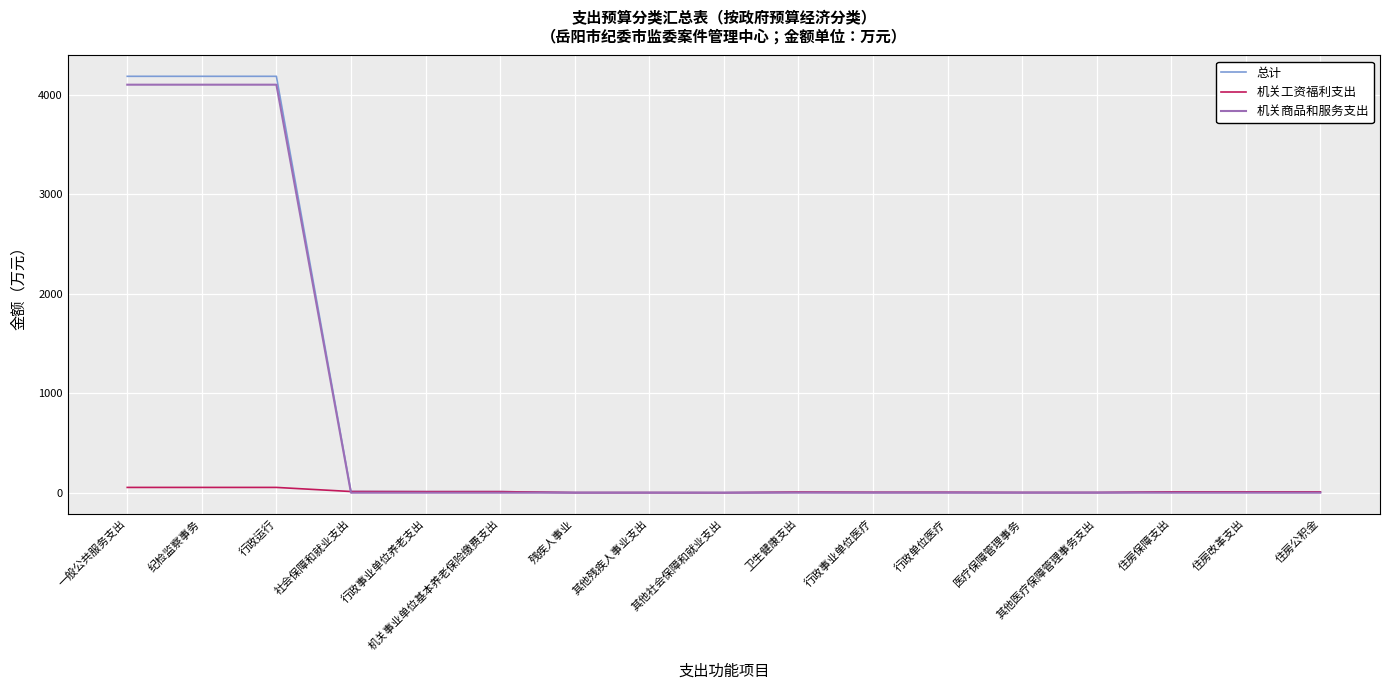

Which series has the widest spread of values?

总计